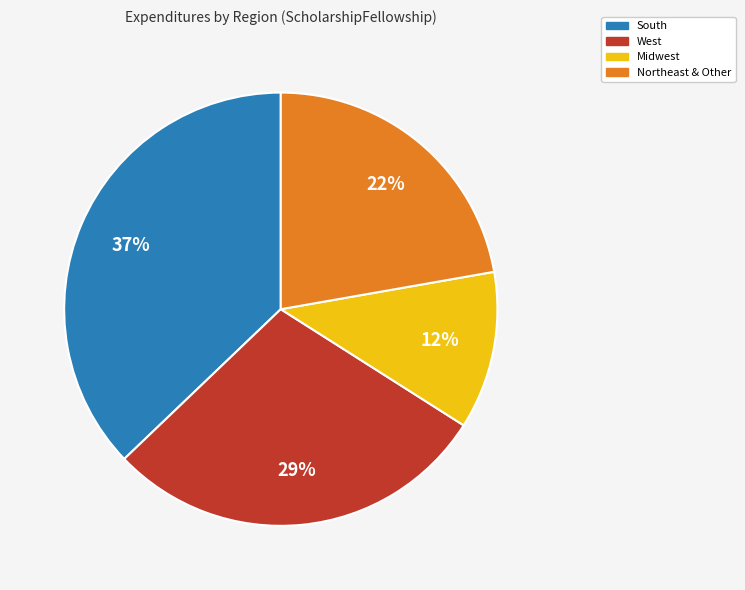

To the nearest percent, what is the difference between the largest and smallest slice percentages?

25%